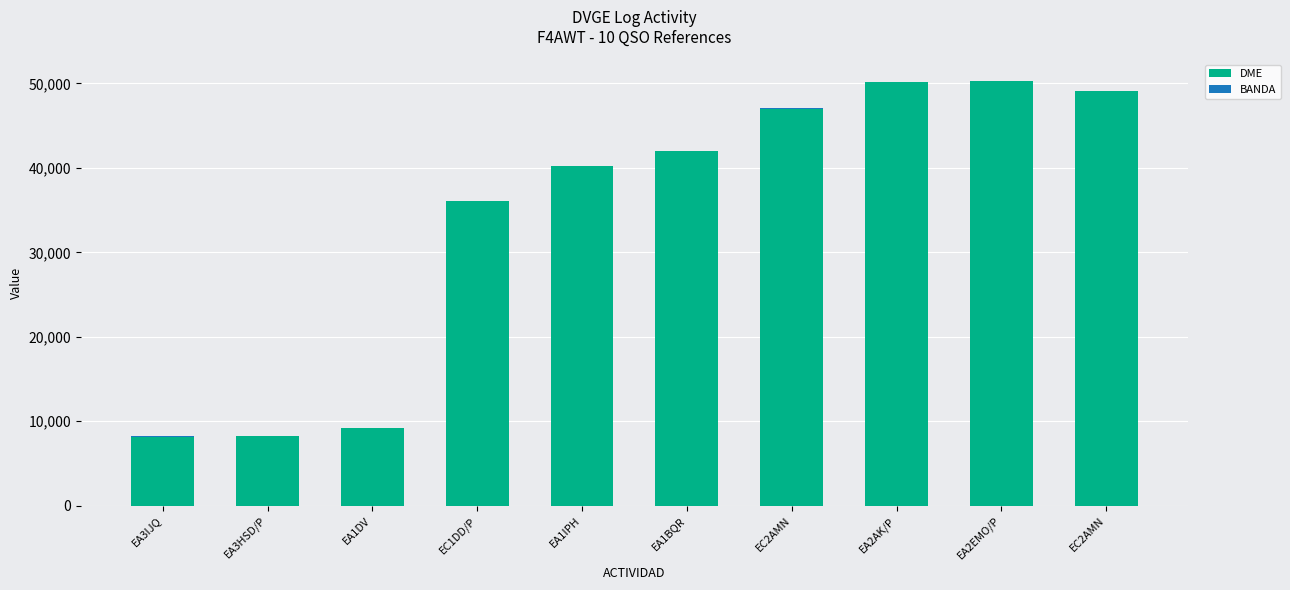

Does the chart contain stacked bars?

Yes